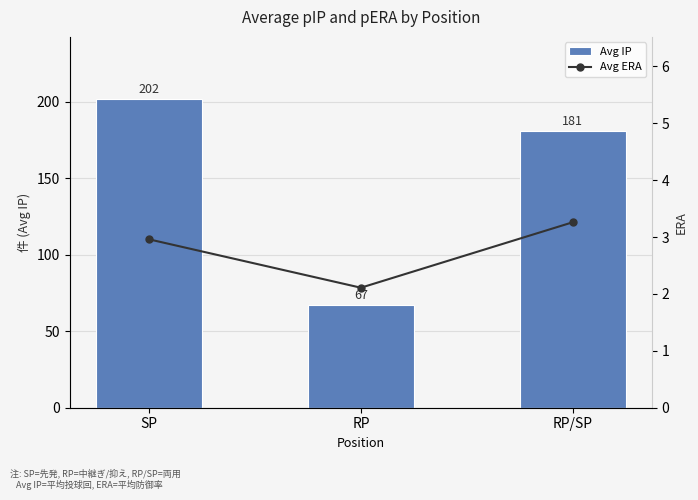

The value of Avg ERA at RP is 2.1. True or false?

True